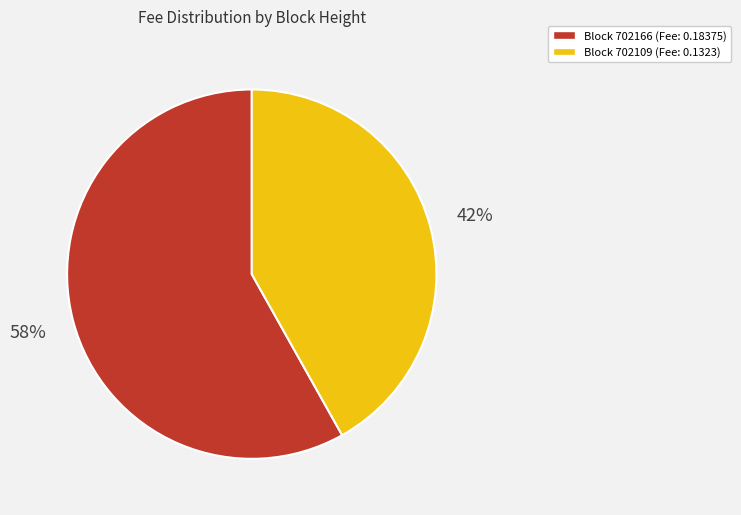

Which category has the biggest portion of the pie?

Block 702166 (Fee: 0.18375)